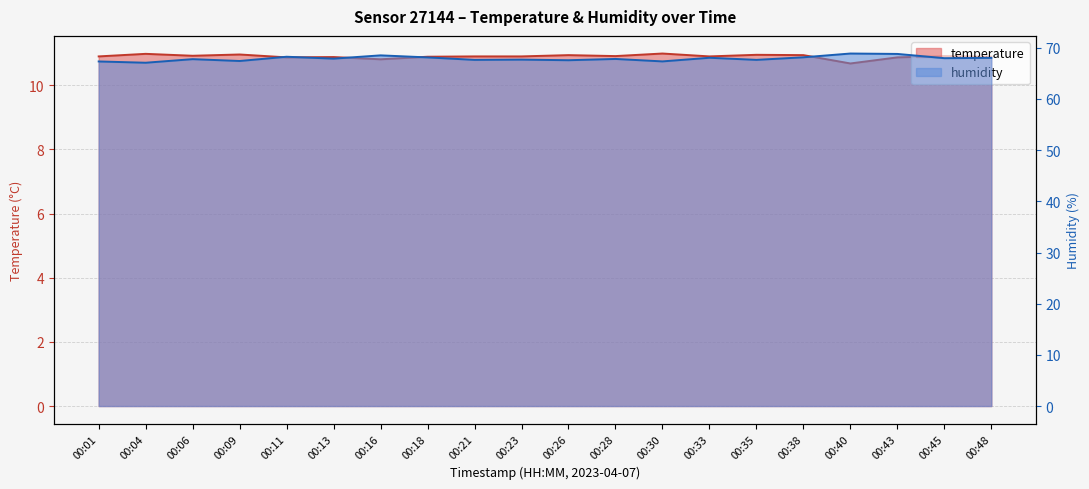

Which category has the lowest value in the temperature series?

00:40